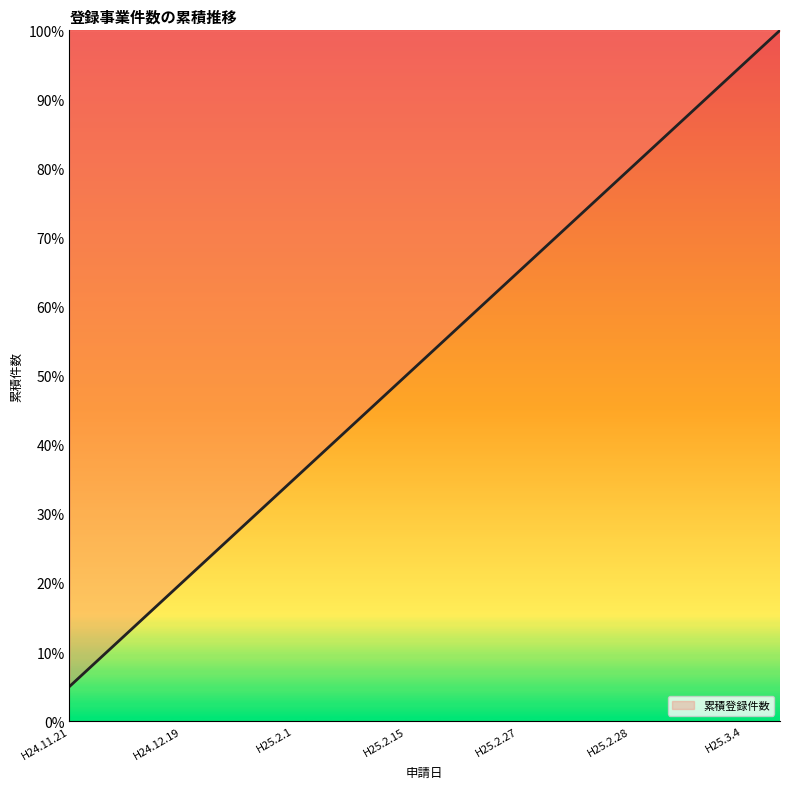

True or false: the data has more than 2 interior local peaks.

False